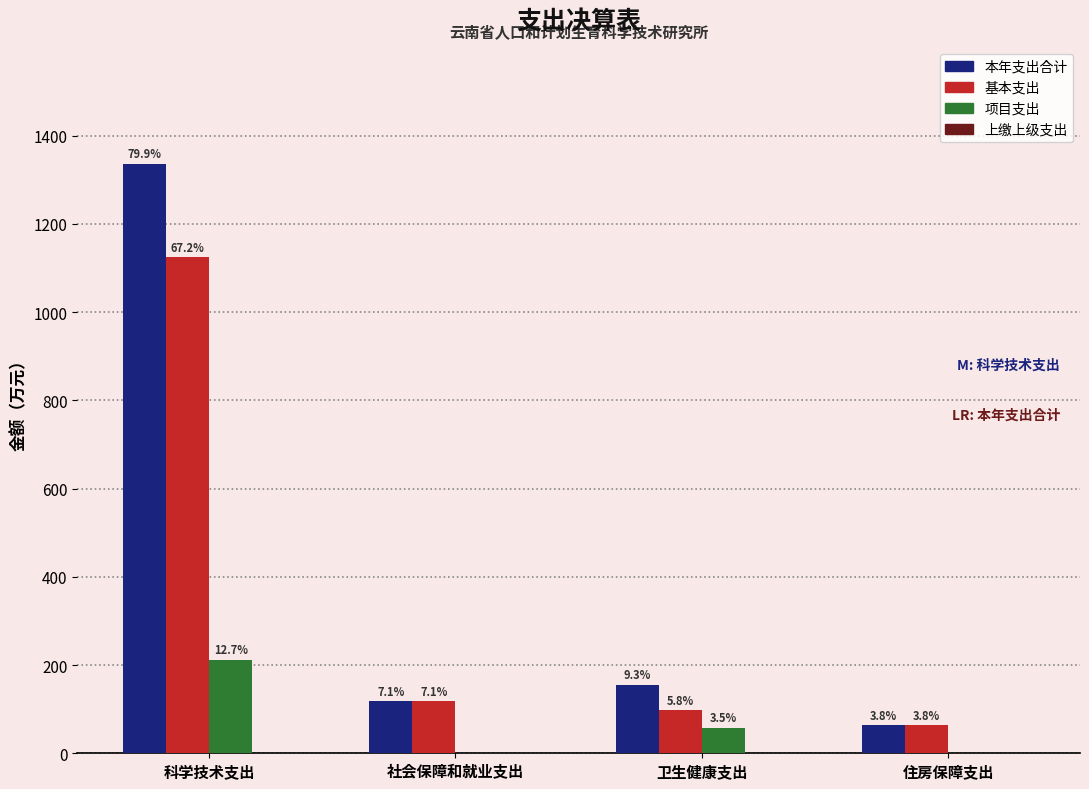

At how many categories does at least one series exceed 715?

1